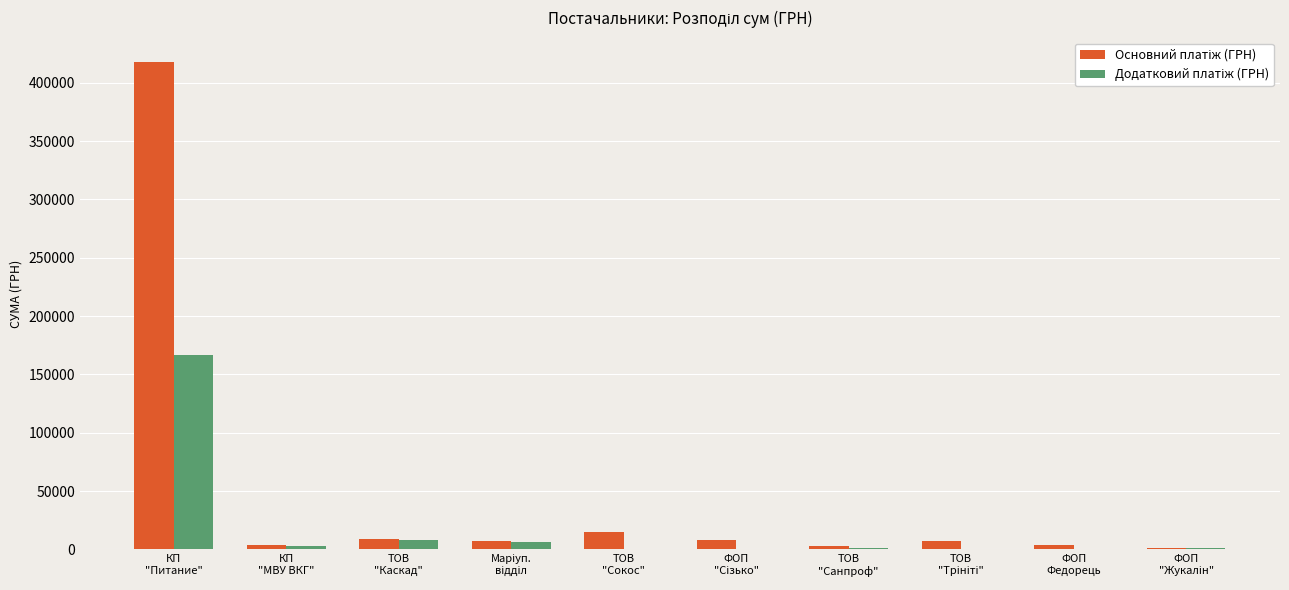

Are the bars grouped side by side (vs. stacked)?

Yes